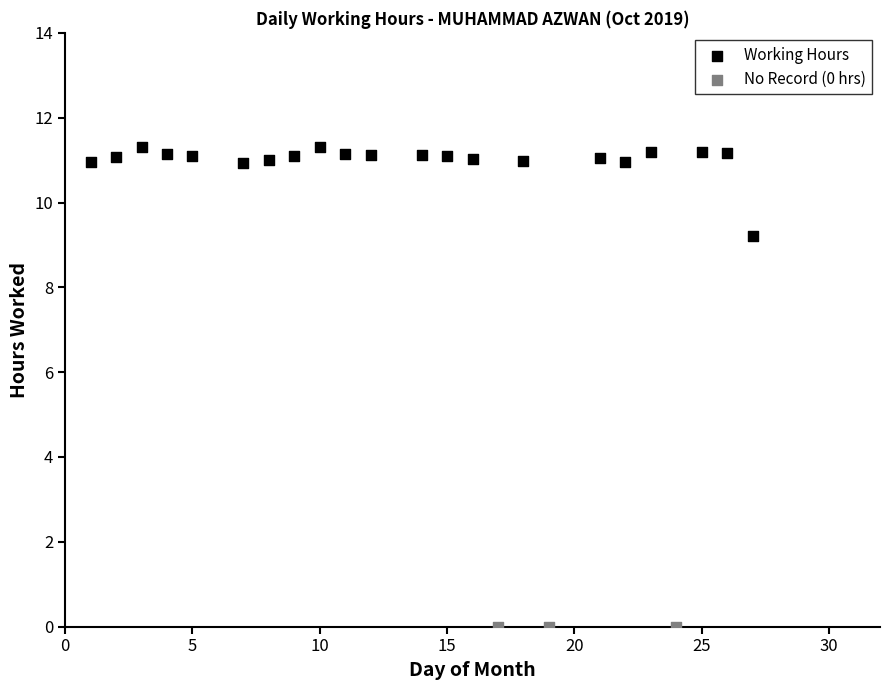

Which series contains the highest Y value?

Working Hours